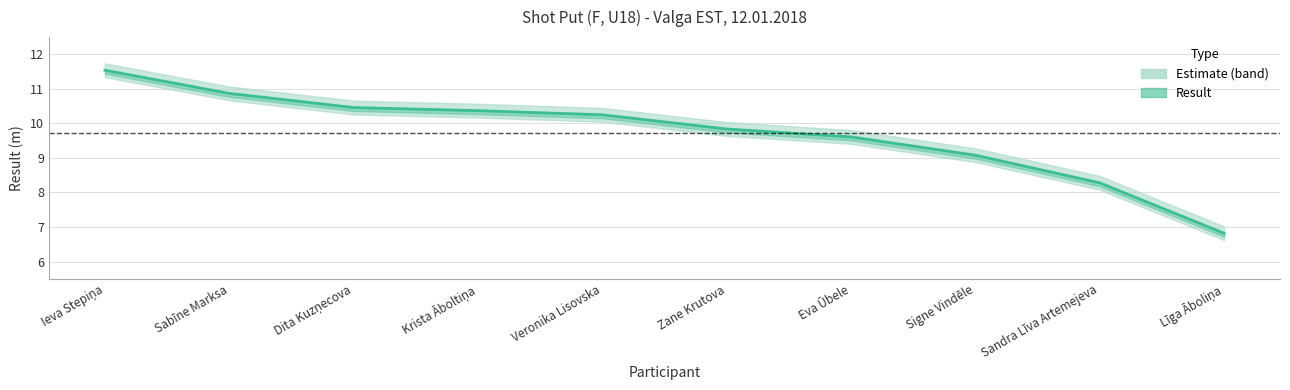

Which label corresponds to the largest value in the chart?

Ieva Stepiņa